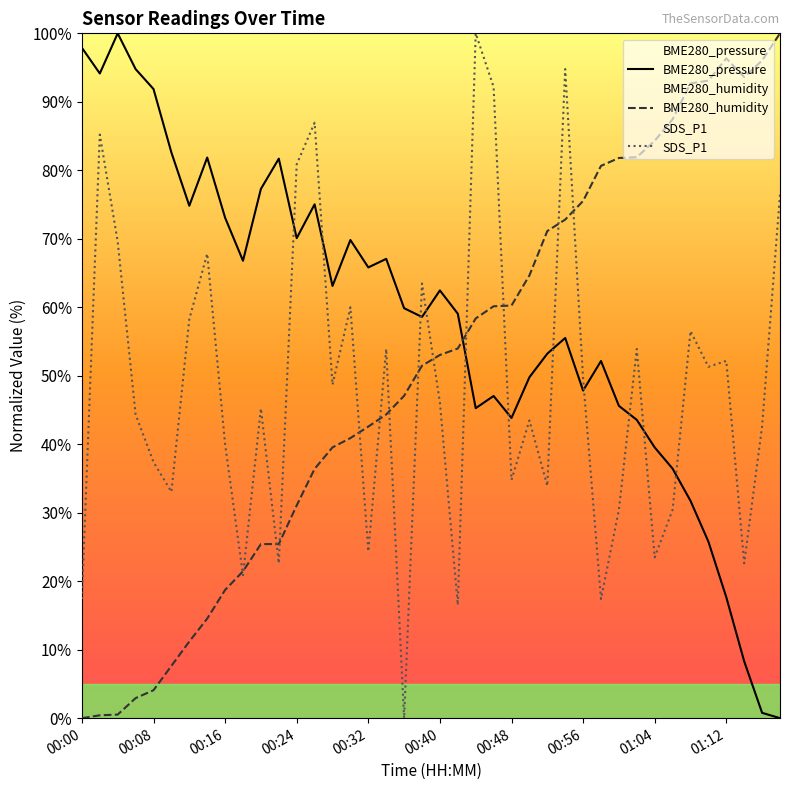

Where is BME280_humidity nearest to the value 50?

00:38